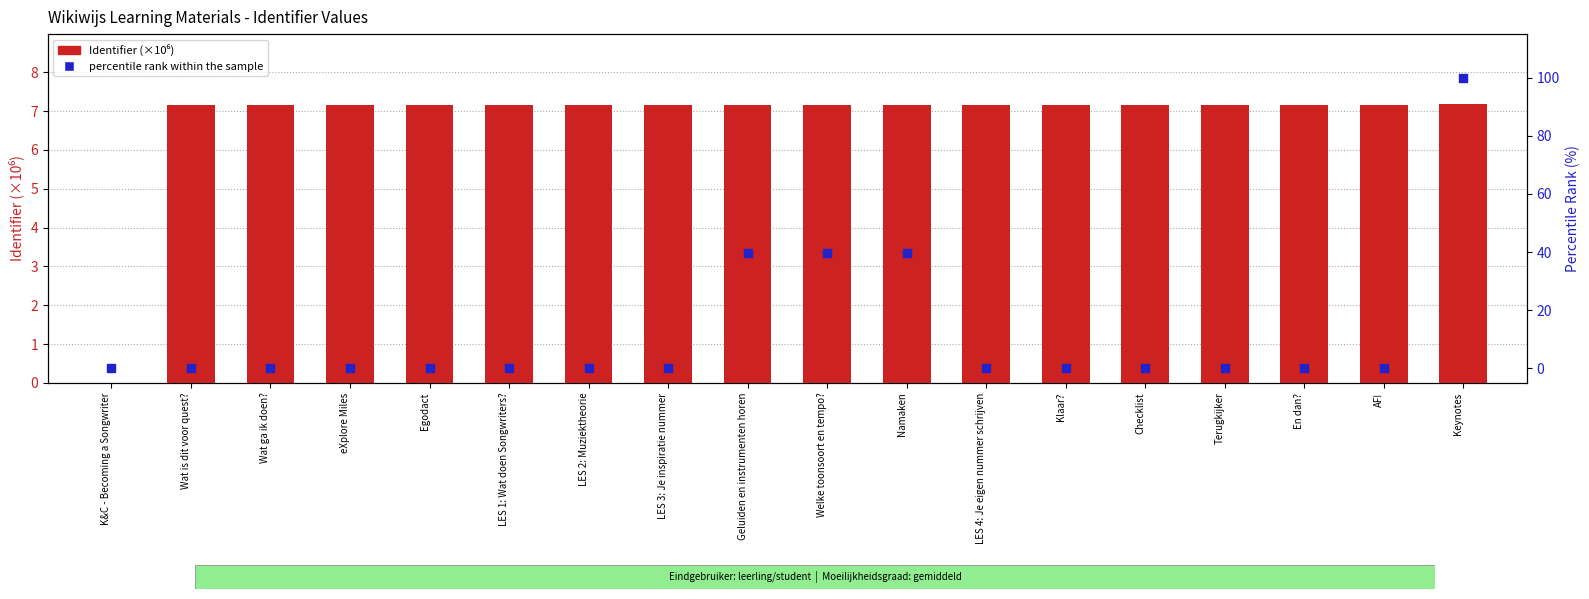

Which series contains the lowest Y value?

Identifier (×10⁶)